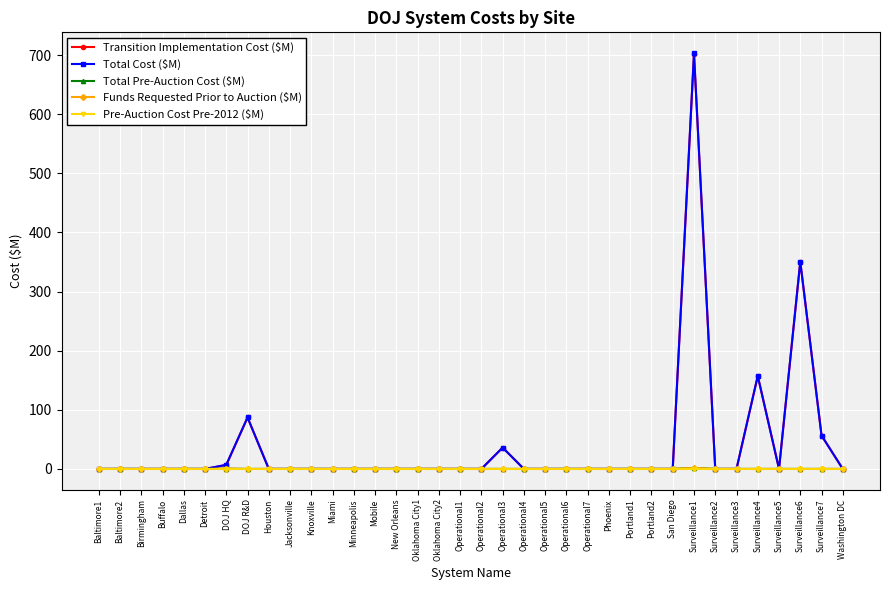

True or false: Total Pre-Auction Cost ($M) and Transition Implementation Cost ($M) cross at least once.

False